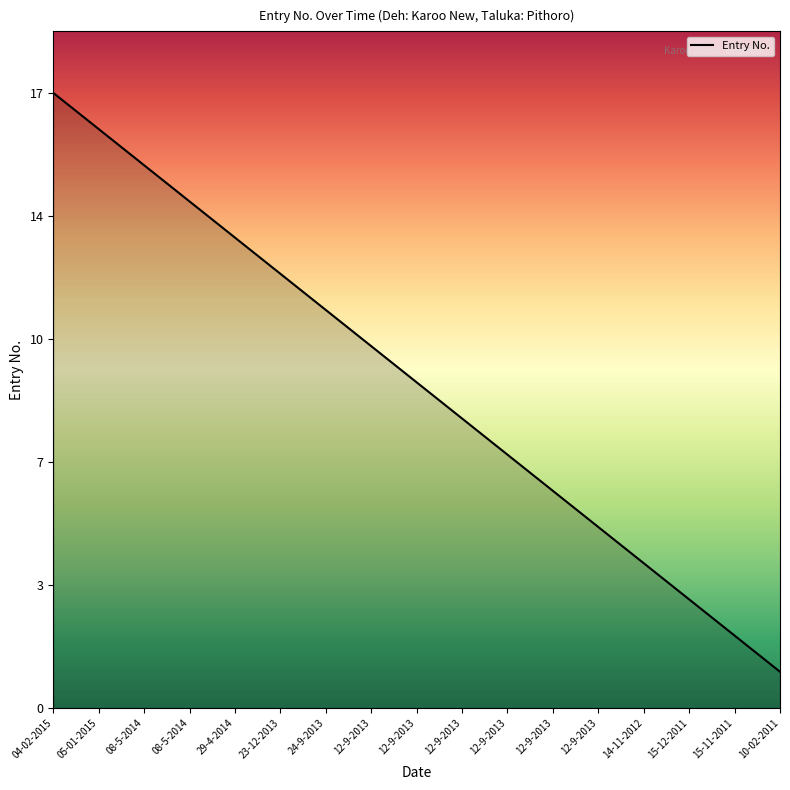

How many series are shown in this chart?

1